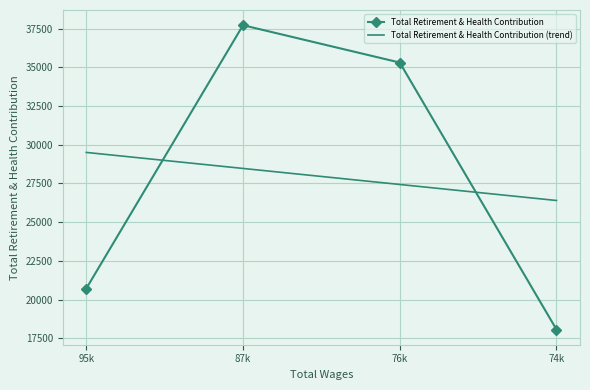

Rank the categories by Total Retirement & Health Contribution value from highest to lowest.

87k, 76k, 95k, 74k